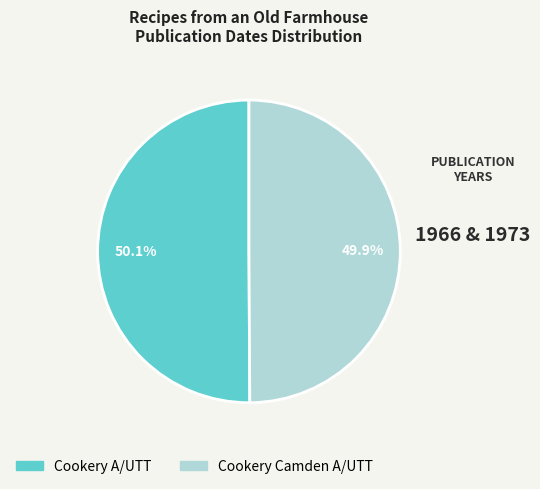

True or false: Cookery A/UTT accounts for 50% of the total.

True